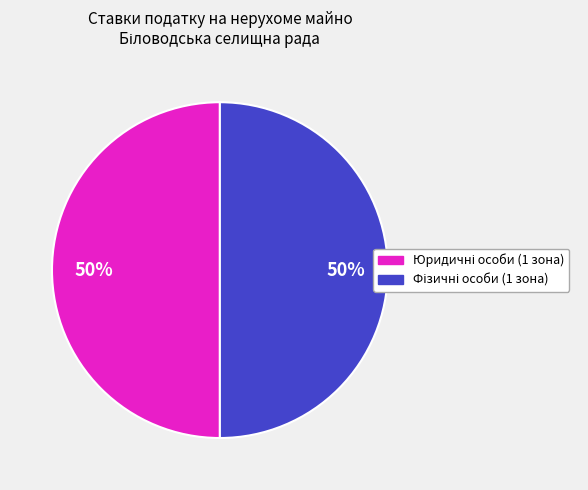

To the nearest percent, what is the average slice percentage?

50%